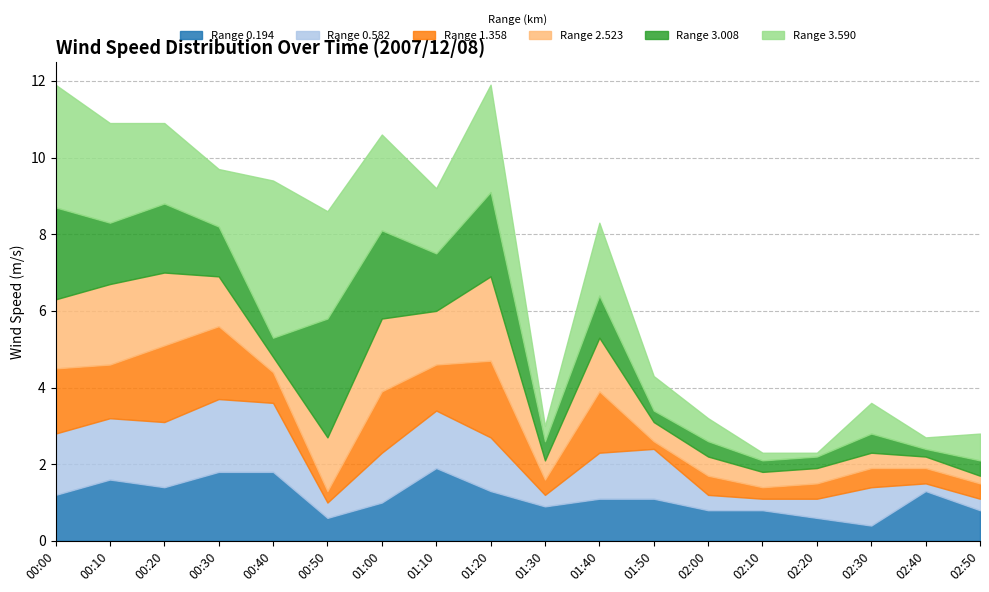

List the series in order of their peak value, lowest first.

0.194, 0.582, 1.358, 2.523, 3.008, 3.590